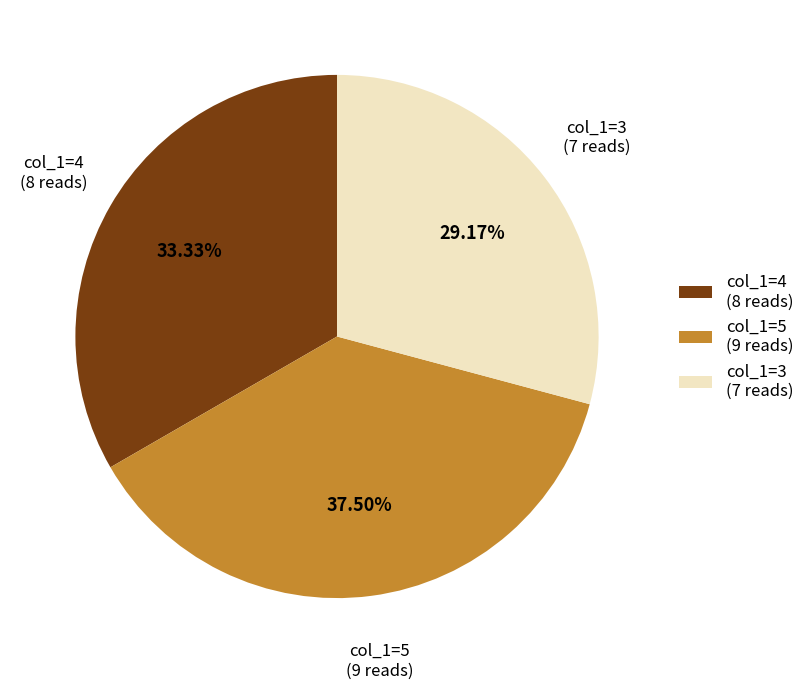

Rank the categories by value from highest to lowest.

col_1=5 (9 reads), col_1=4 (8 reads), col_1=3 (7 reads)